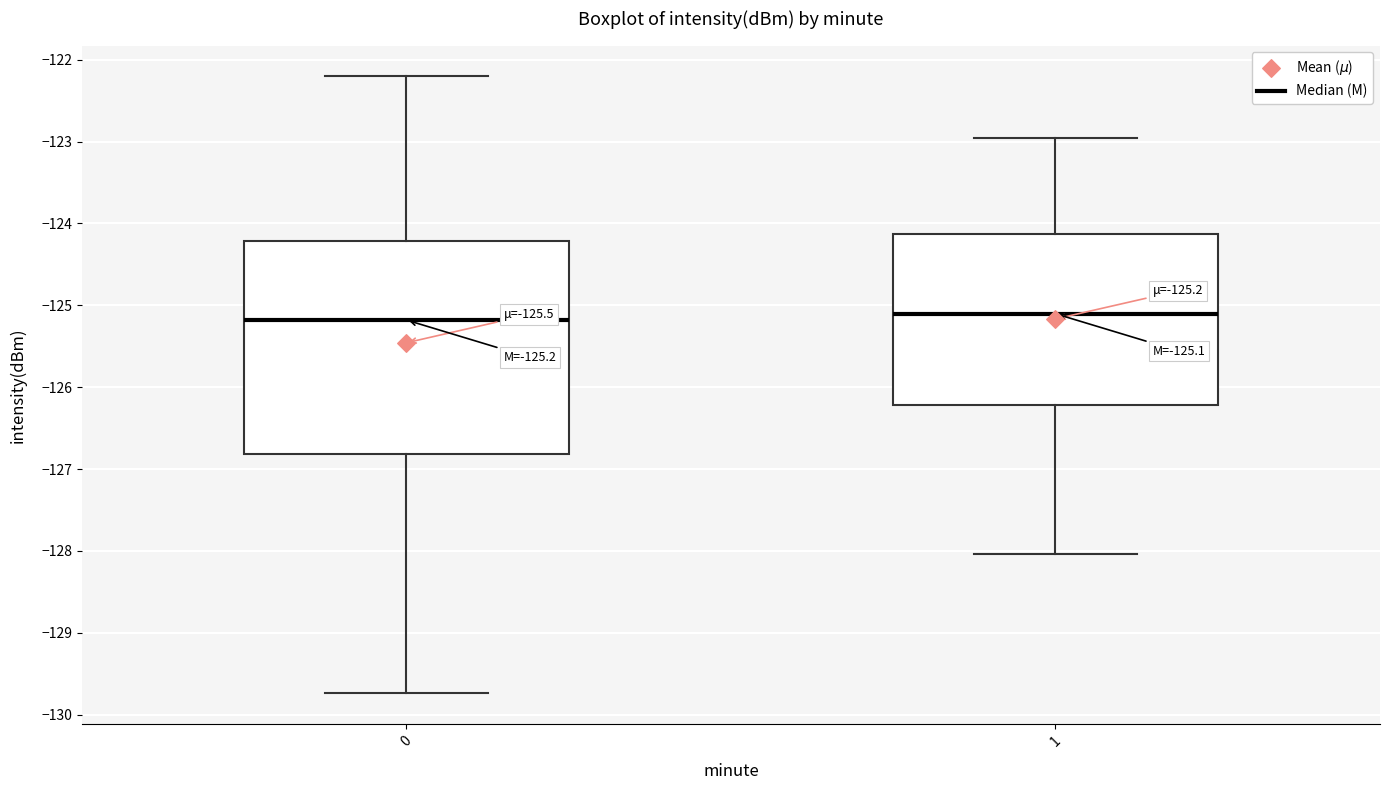

Which box is the tallest, from its lower edge to its upper edge?

0